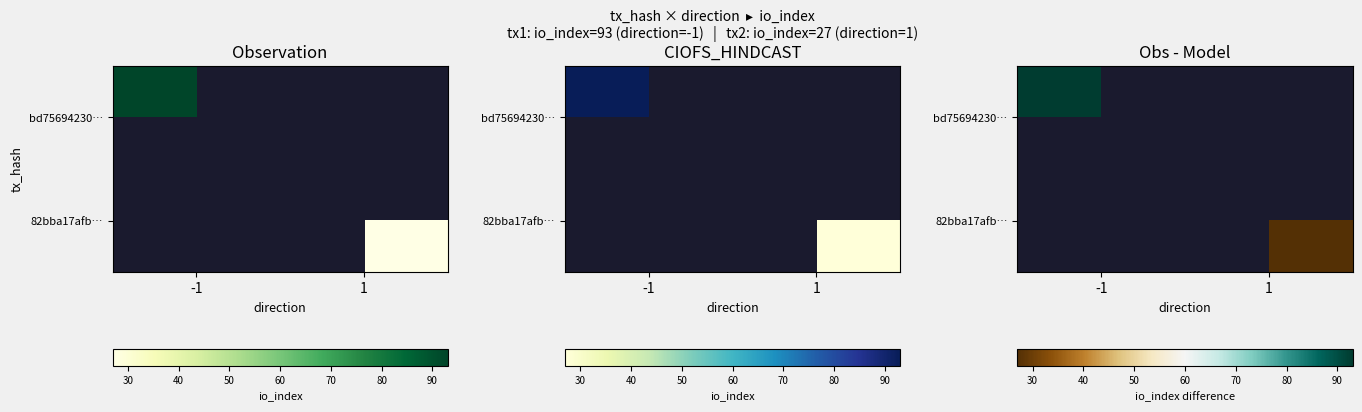

At which category does the chart reach its peak across all series?

-1